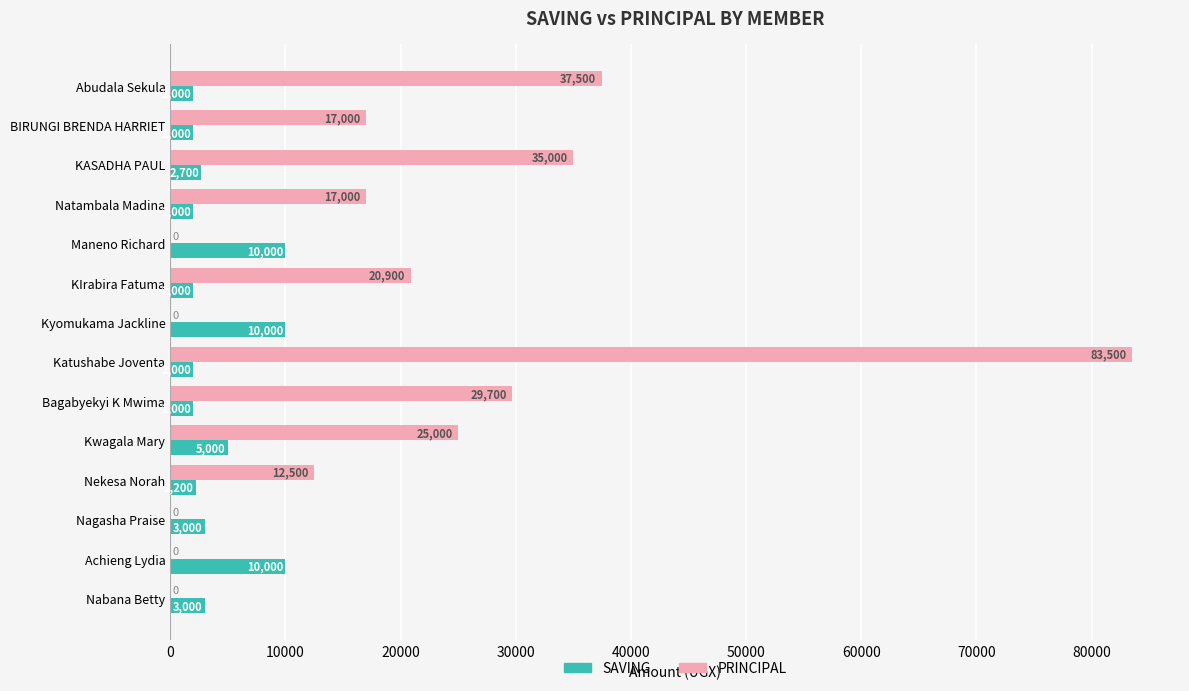

Is it true that SAVING equals 2000 at BIRUNGI BRENDA HARRIET?

True